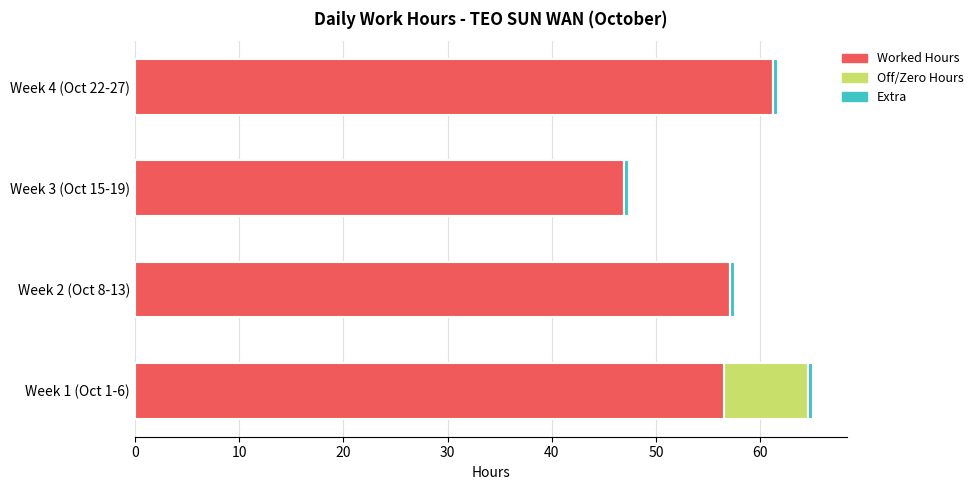

What is the sum of all Worked Hours values?

221.7